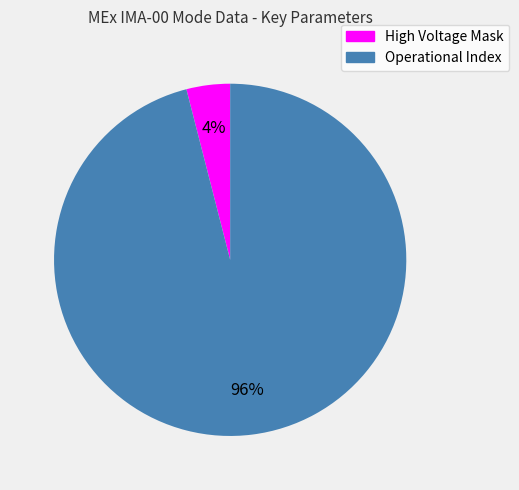

To the nearest percent, what is the combined percentage of Operational Index and High Voltage Mask?

100%